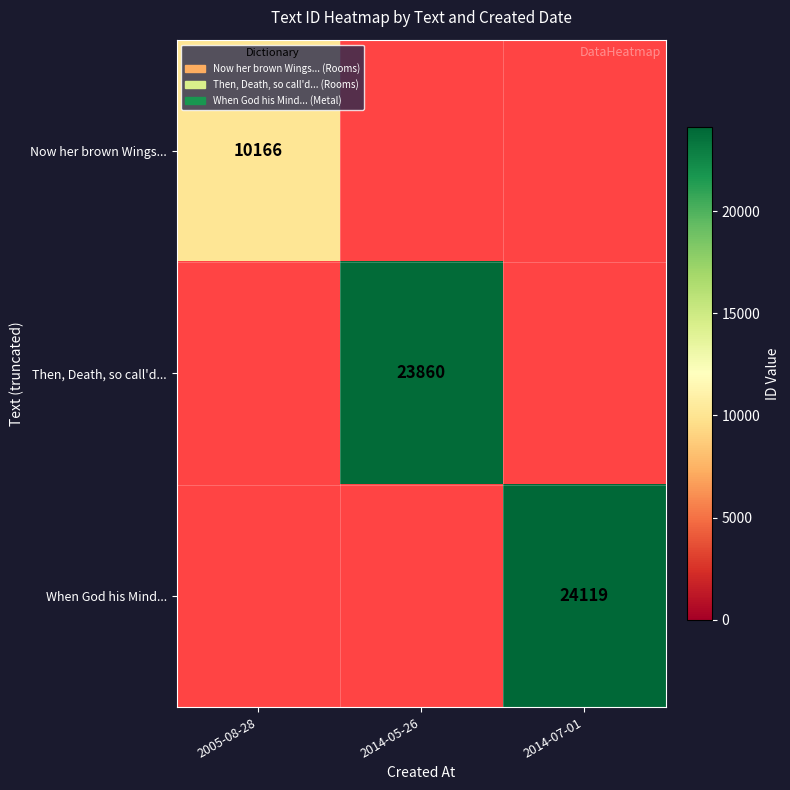

At how many categories does at least one series exceed 18826?

2